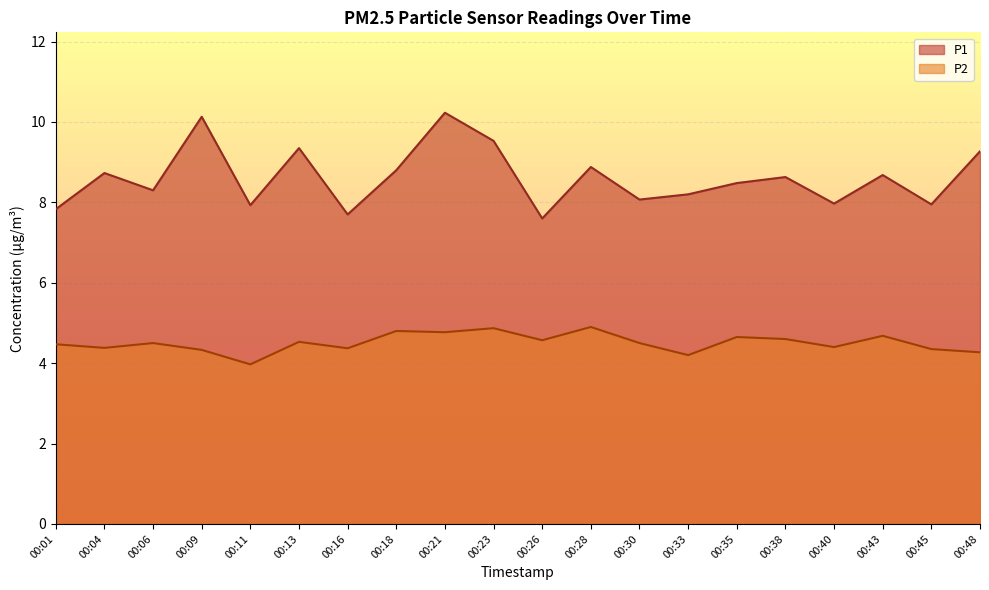

Rank the series at 00:23 from highest to lowest value.

P1, P2